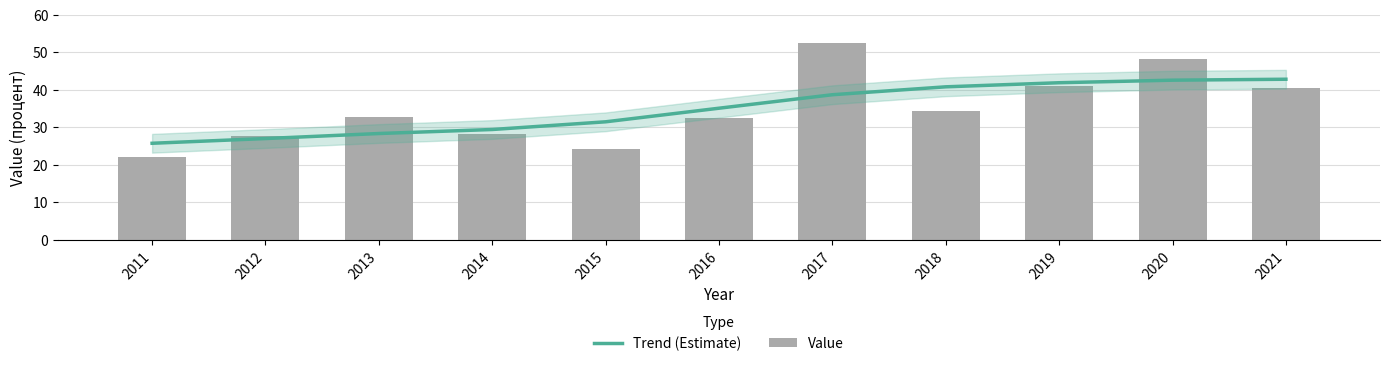

Reading left to right, extract all data points from this chart.

Trend (Estimate): 25.7	27.0	28.3	29.4	31.4	35.1	38.7	40.8	41.9	42.5	42.8
Value: 22.0	27.7	32.7	28.3	24.1	32.4	52.4	34.4	41.0	48.1	40.4